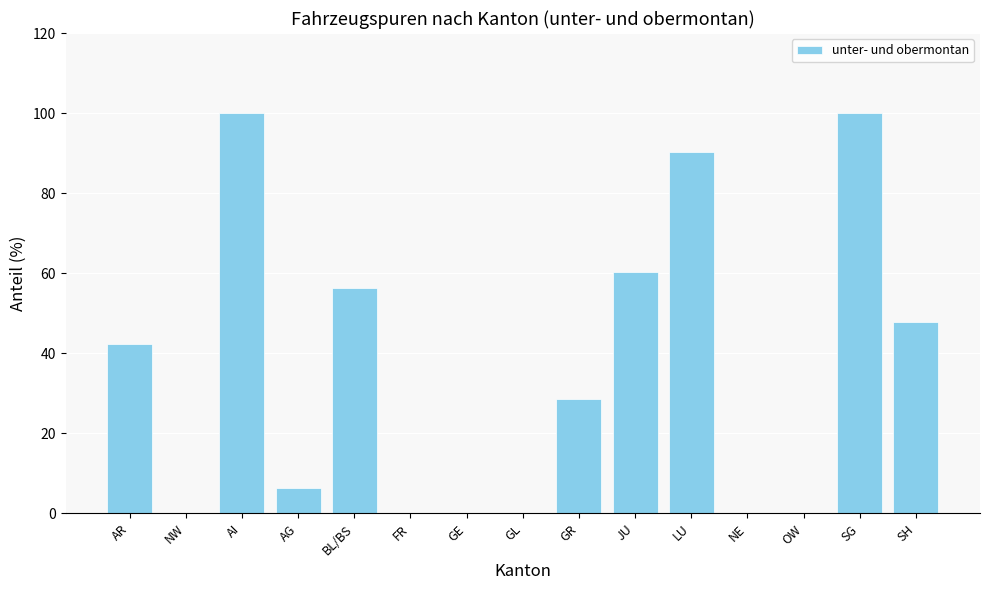

Where does the data first go above 28?

AR